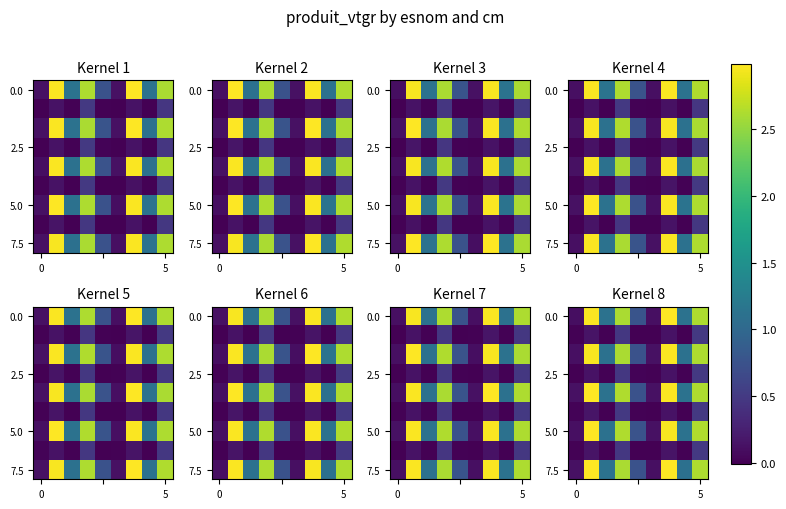

What is the difference between the second highest and minimum values in the 5.0 series?

2.8